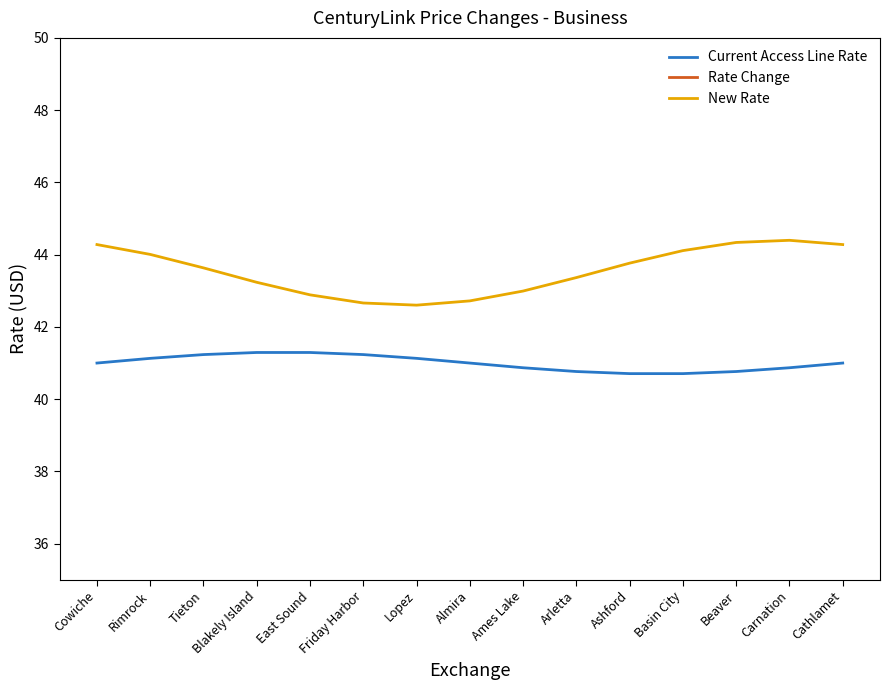

What is the total value across all series at Basin City?

87.1